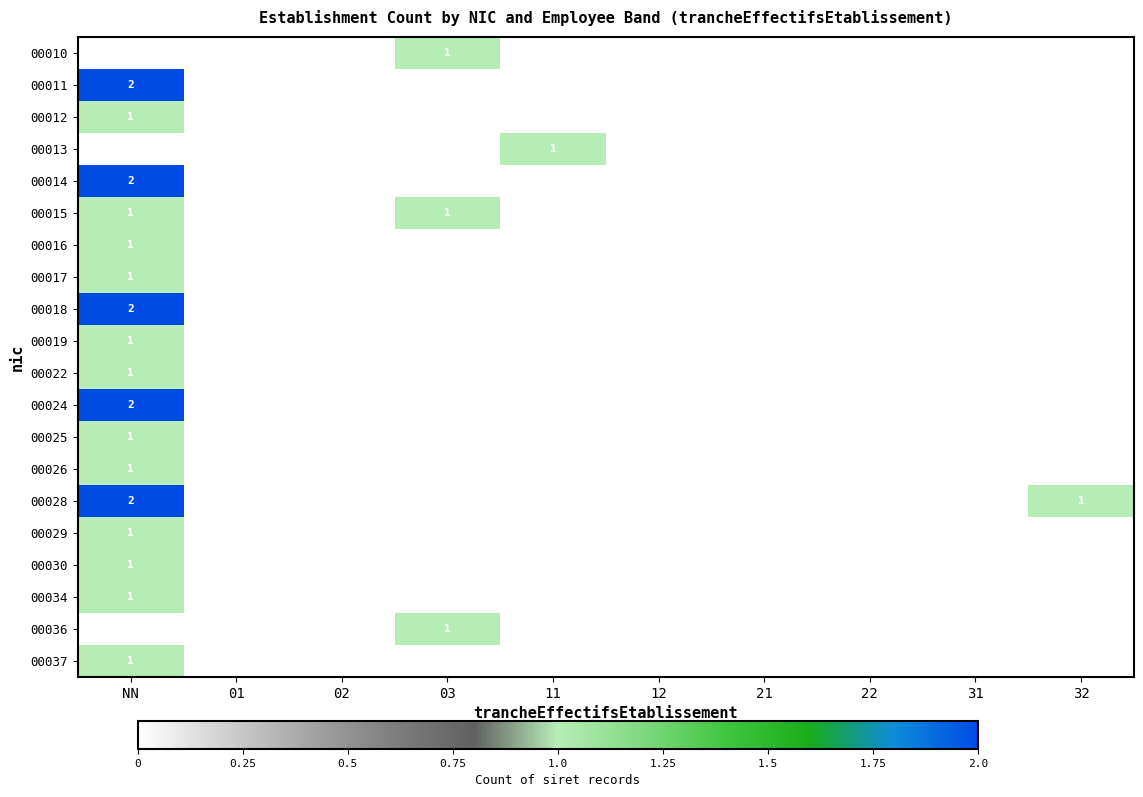

True or false: 00018 has a value of 2 at NN.

True